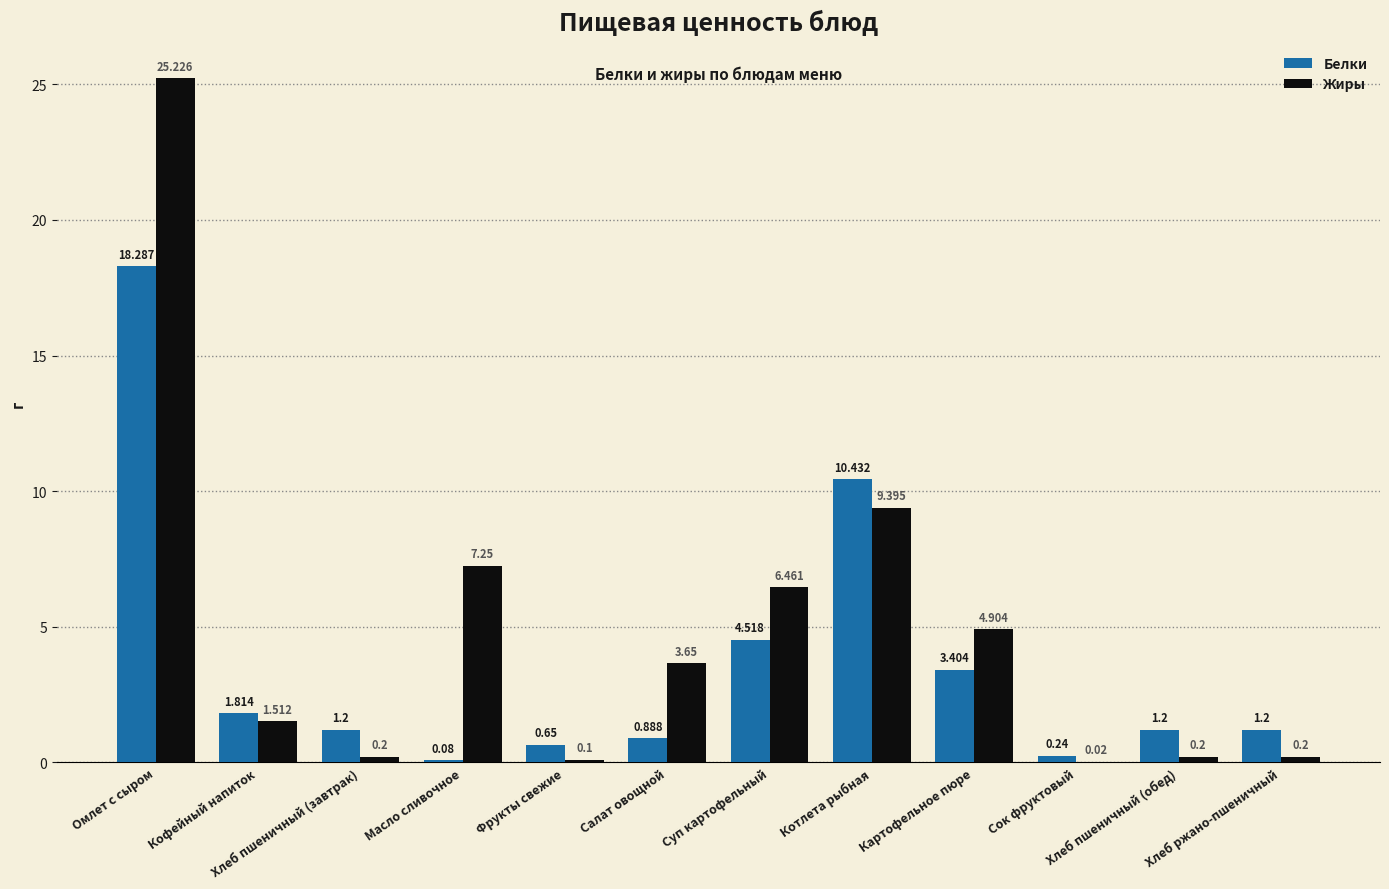

Is the value of Белки at Фрукты свежие greater than the value of Жиры at Картофельное пюре?

No